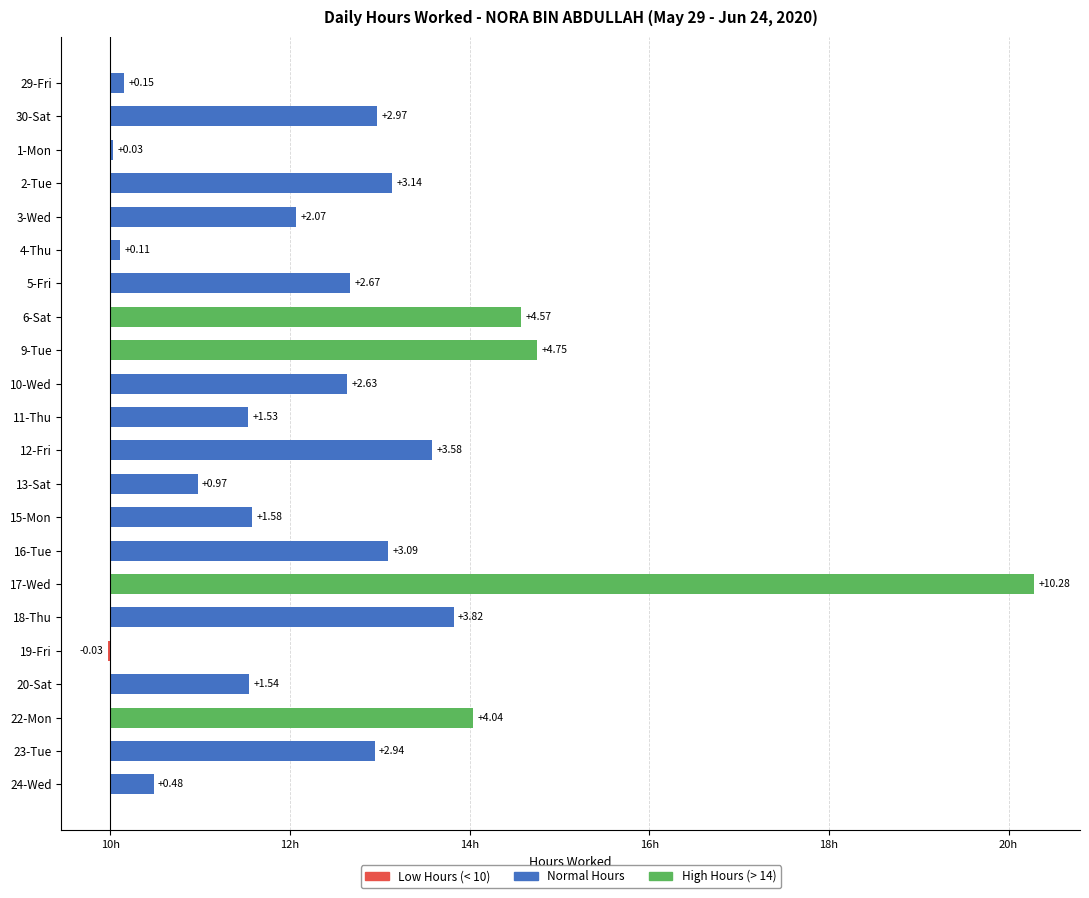

Are the bars horizontal?

Yes